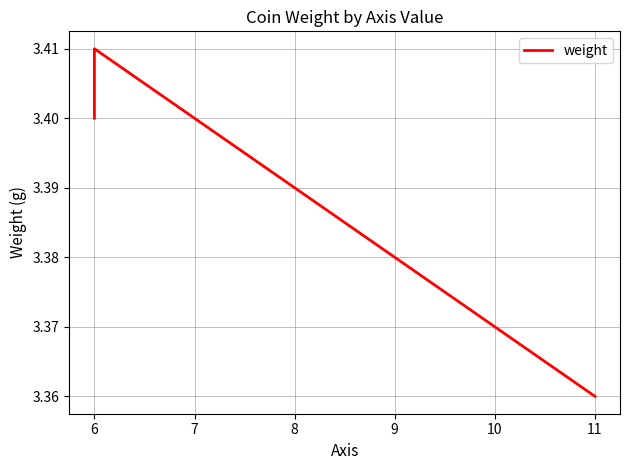

How many data points does each series have?

3